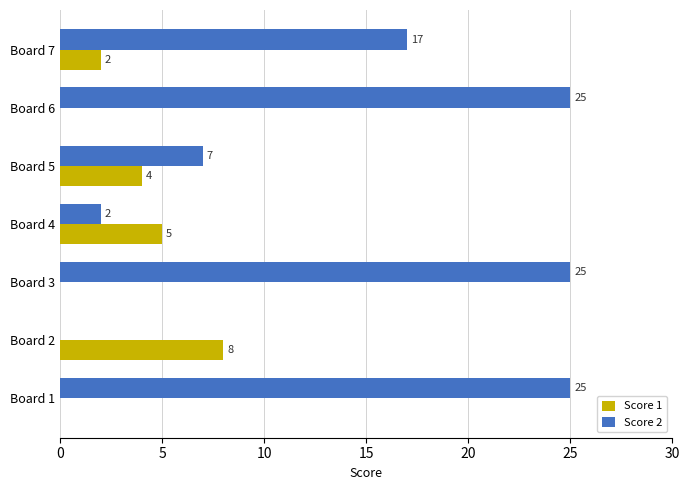

What is the sum of the Score 2 values at Board 5 and Board 7?

24